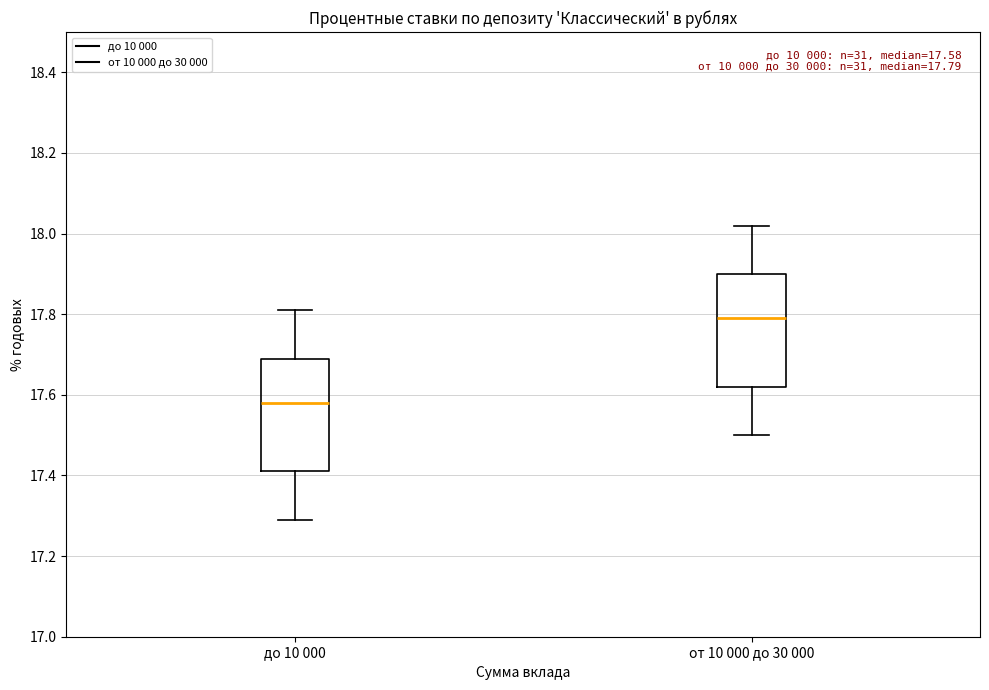

Which box has the highest median line?

от 10 000 до 30 000